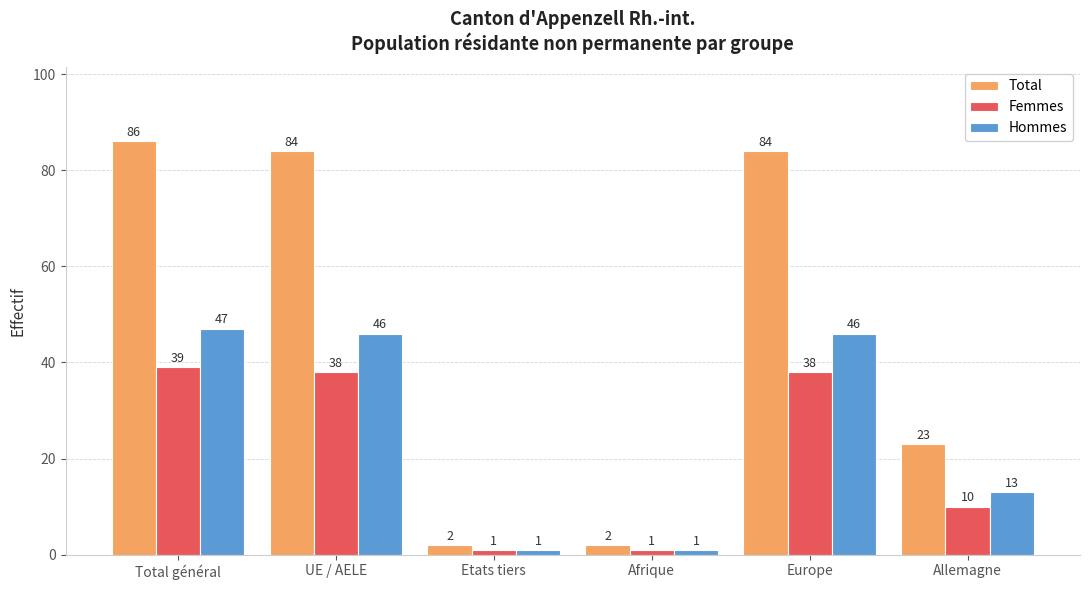

Reading left to right, what are all the values shown in this chart?

Total: 86	84	2	2	84	23
Femmes: 39	38	1	1	38	10
Hommes: 47	46	1	1	46	13